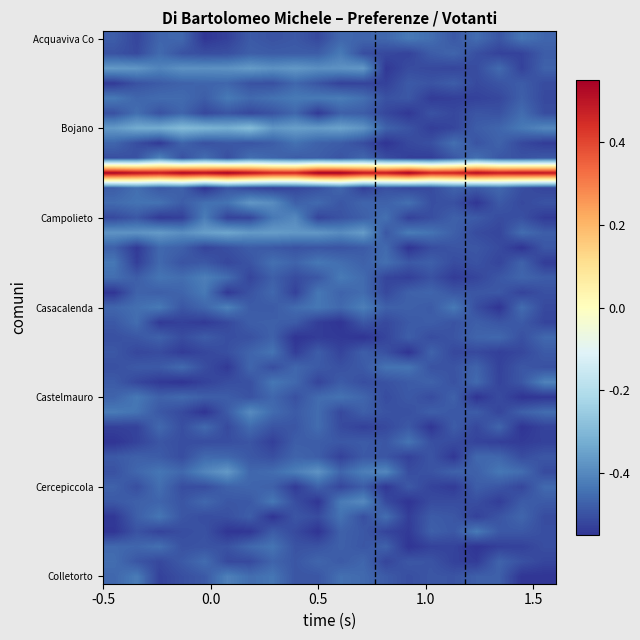

At how many categories does at least one series exceed 0?

20